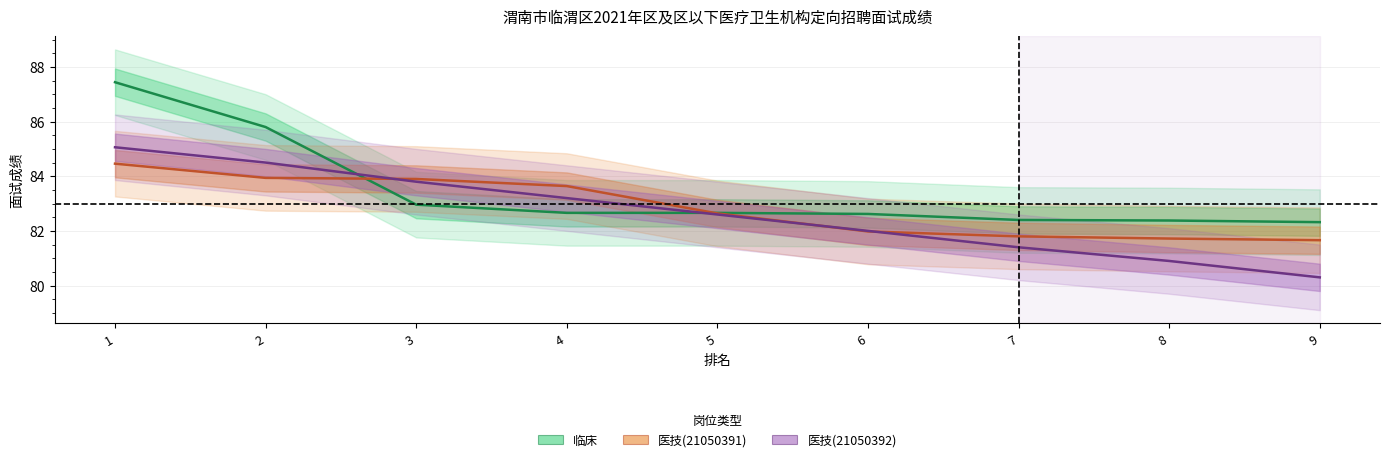

Which series ends up on top after the final intersection of 医技(21050392) and 临床?

临床